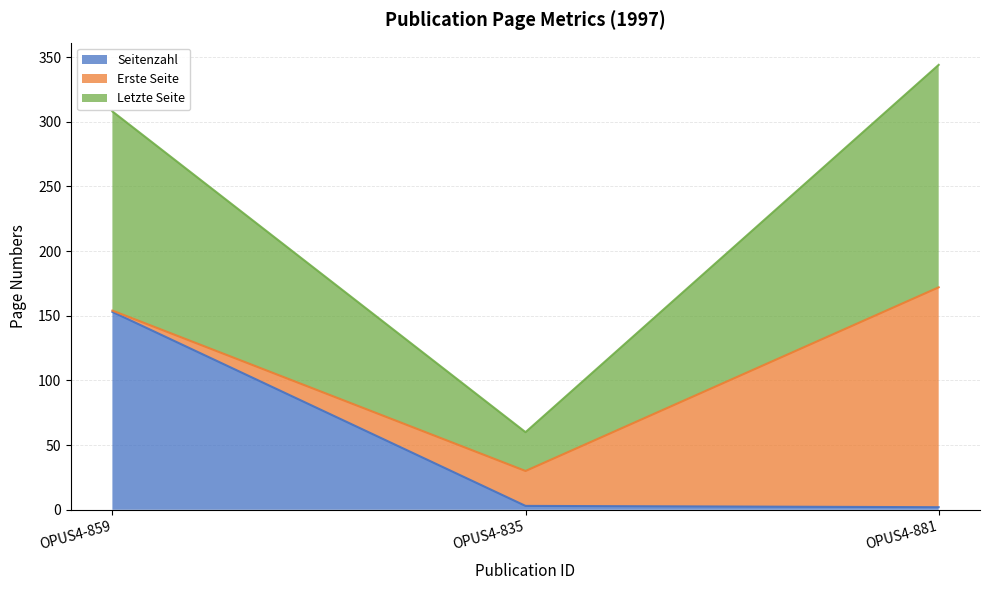

At which category does the chart reach its minimum across all series?

OPUS4-881